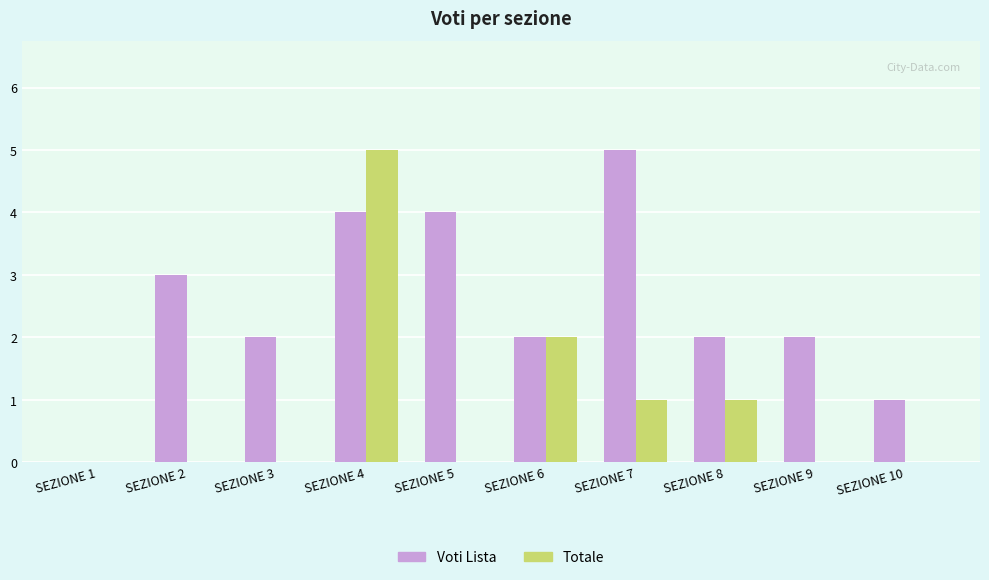

True or false: Voti Lista has a value of 1 at SEZIONE 5.

False